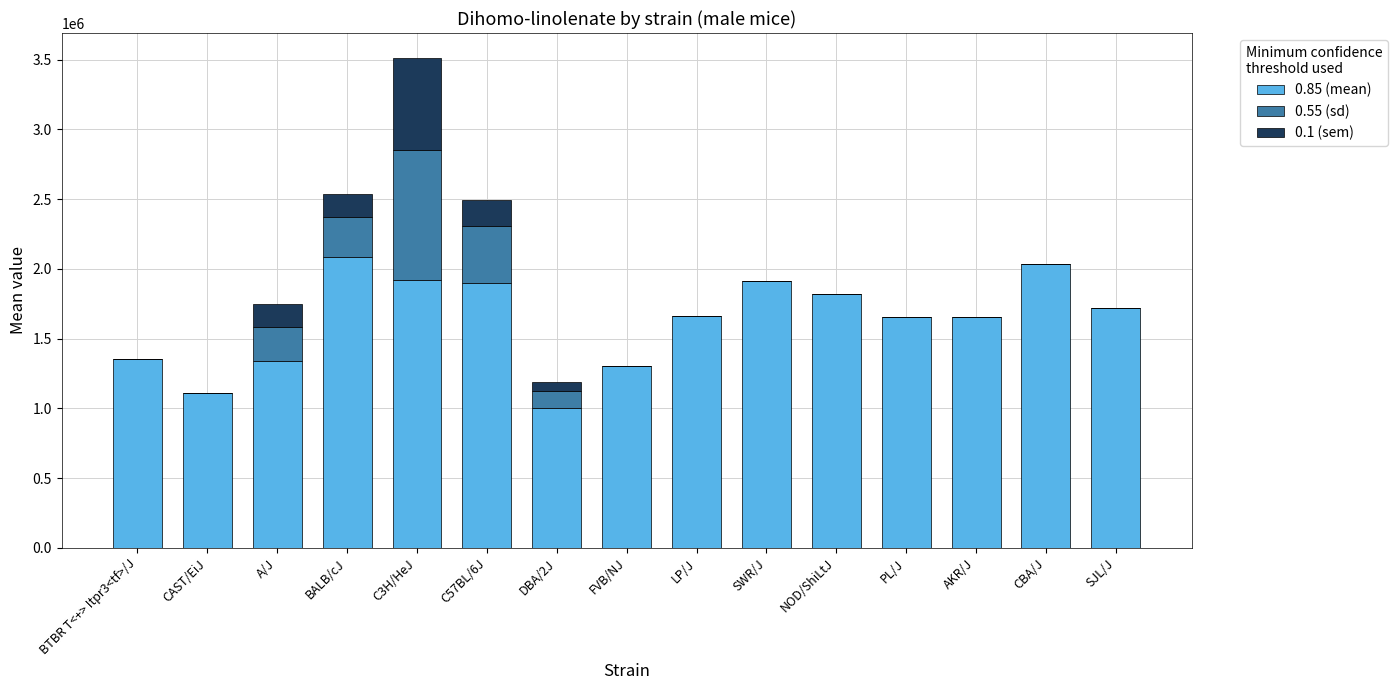

What are all the series names shown in the legend?

0.85 (mean), 0.55 (sd), 0.1 (sem)